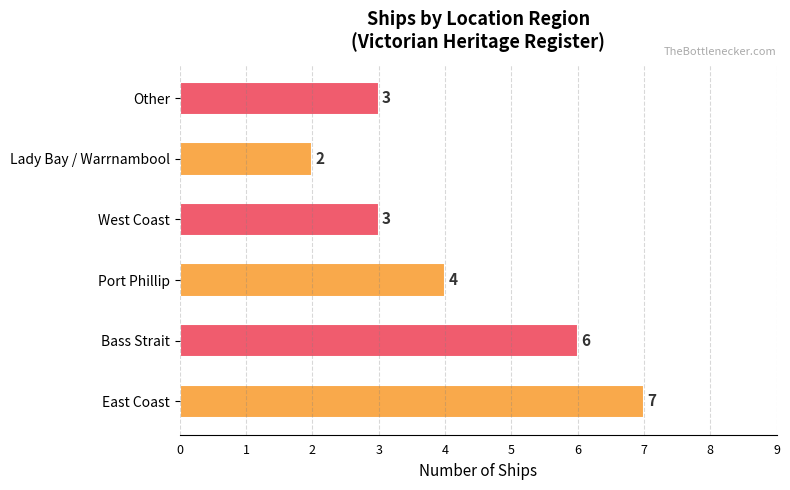

What is the greatest value displayed?

7